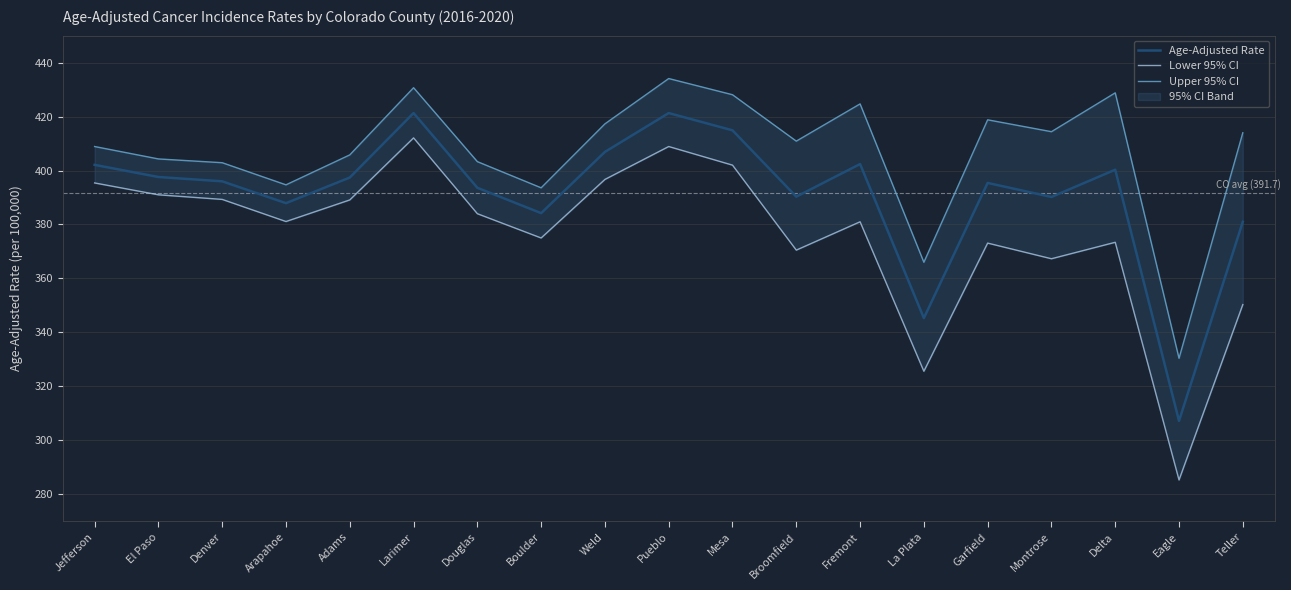

How many interior local peaks does the Age-Adjusted Rate series have?

5